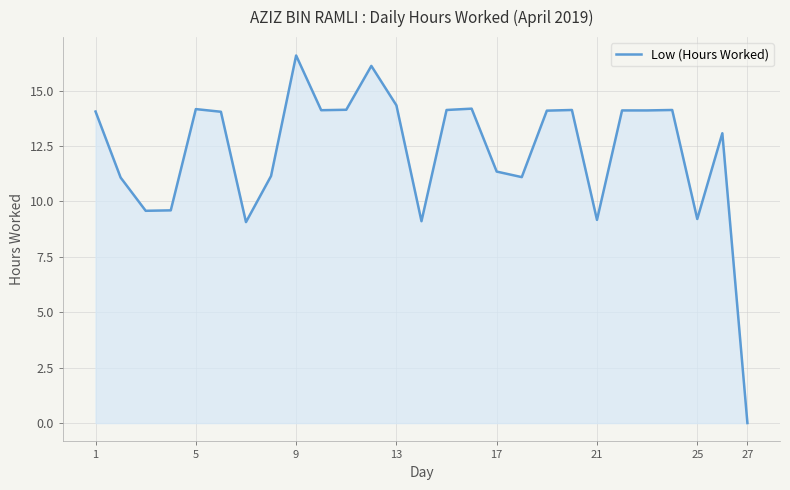

What is the difference between the maximum and minimum values?

16.6